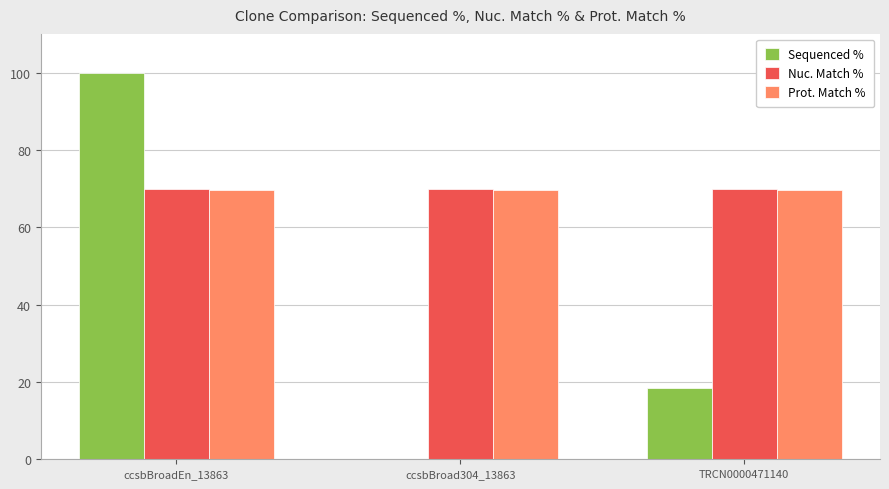

What is the total value across all series at ccsbBroadEn_13863?

239.5